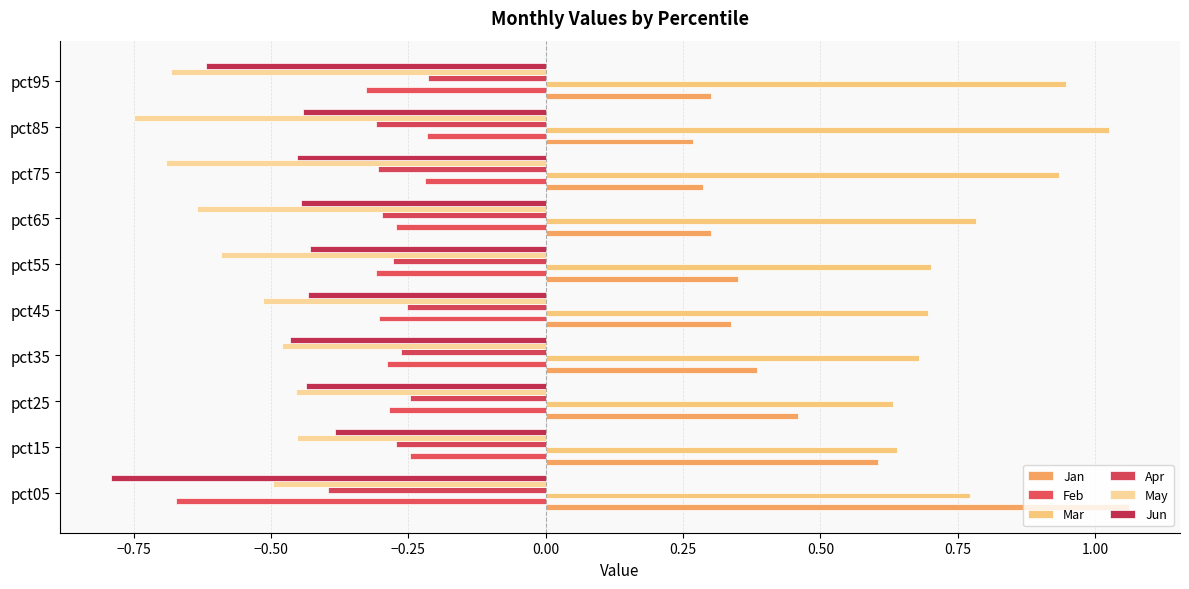

List the series in order of their peak value, lowest first.

May, Jun, Feb, Apr, Mar, Jan